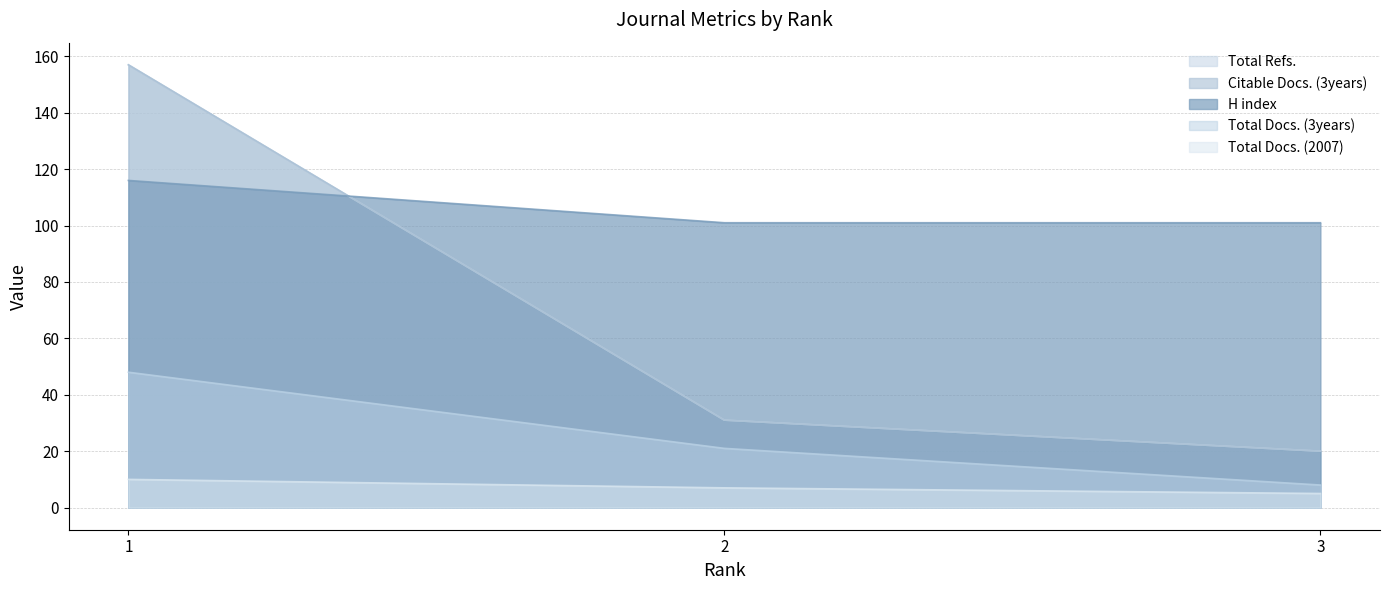

What is the spread (max minus min) of values at 2?

94